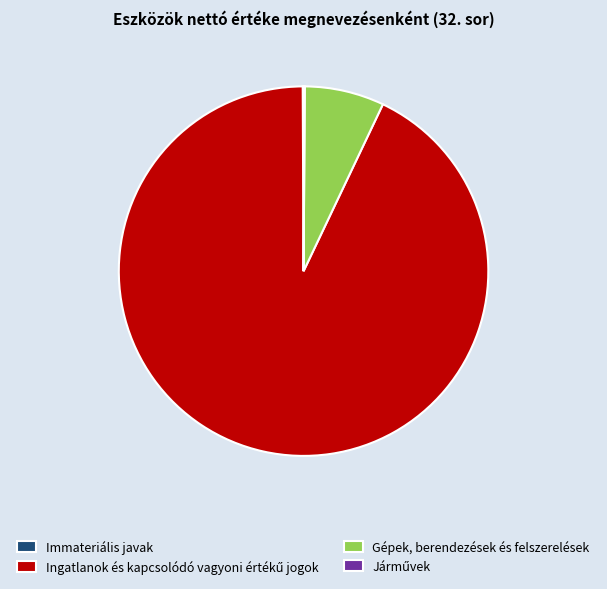

Is Gépek, berendezések és felszerelések the majority of the pie?

No